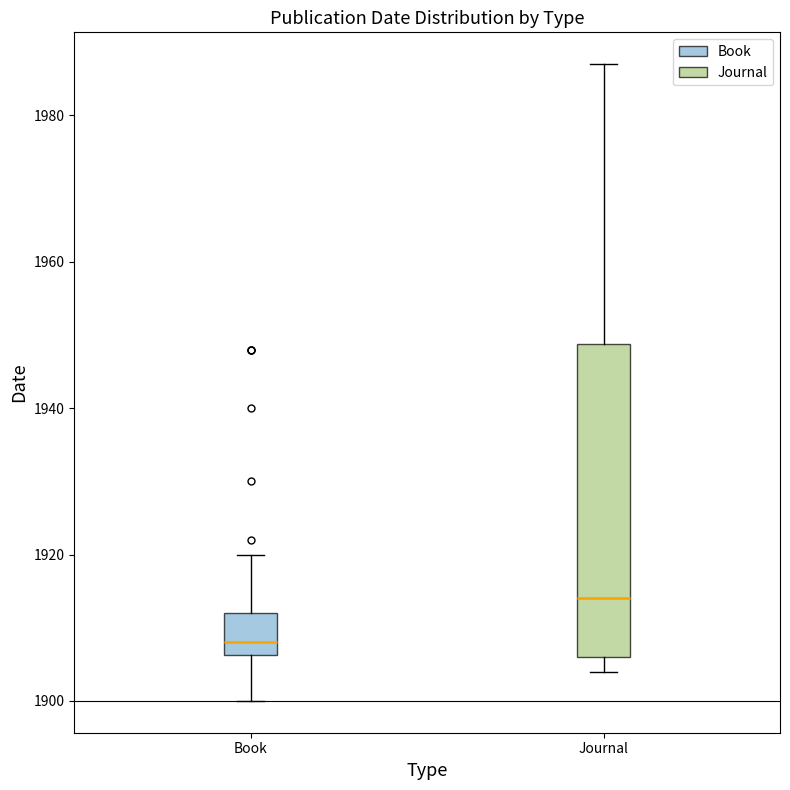

Which box is the tallest, from its lower edge to its upper edge?

Journal